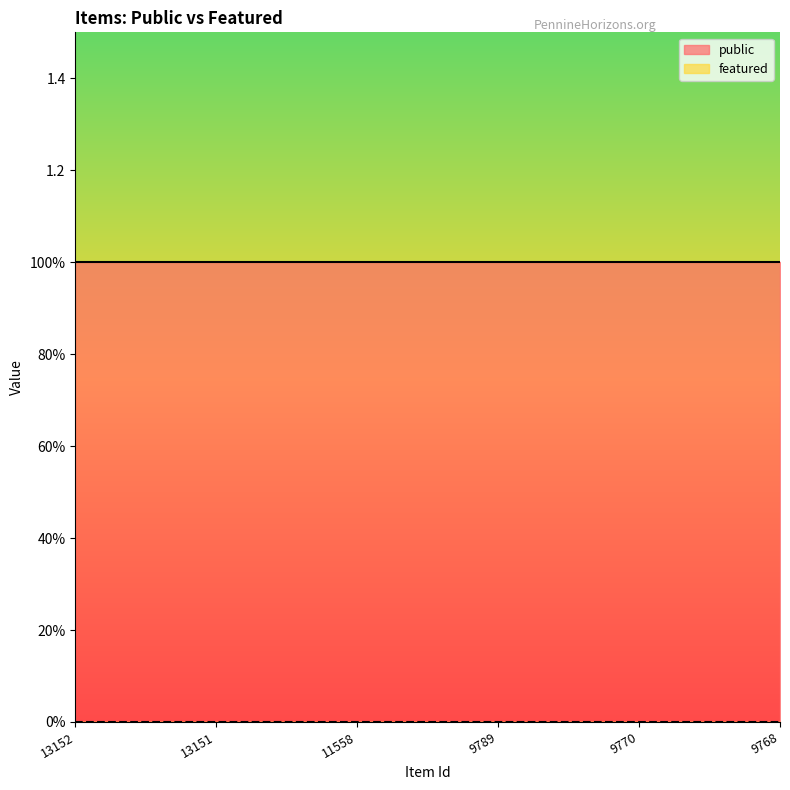

True or false: featured and public cross at least once.

False